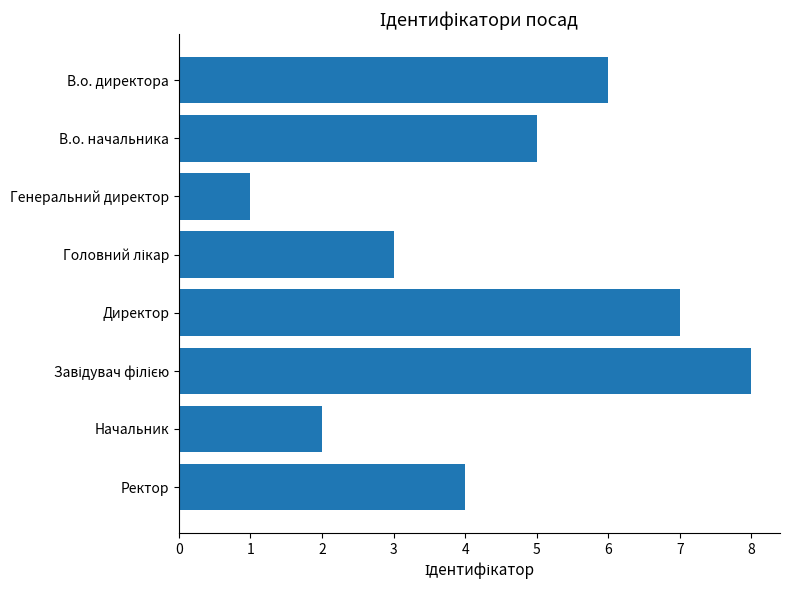

What is the minimum value shown in the chart?

1